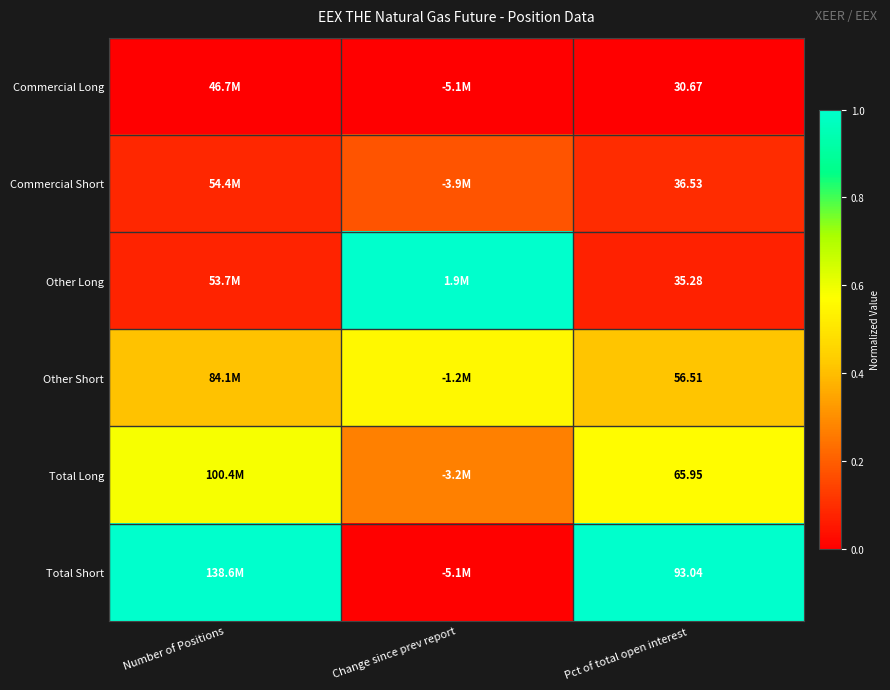

What is the maximum value shown in the chart?

1.0